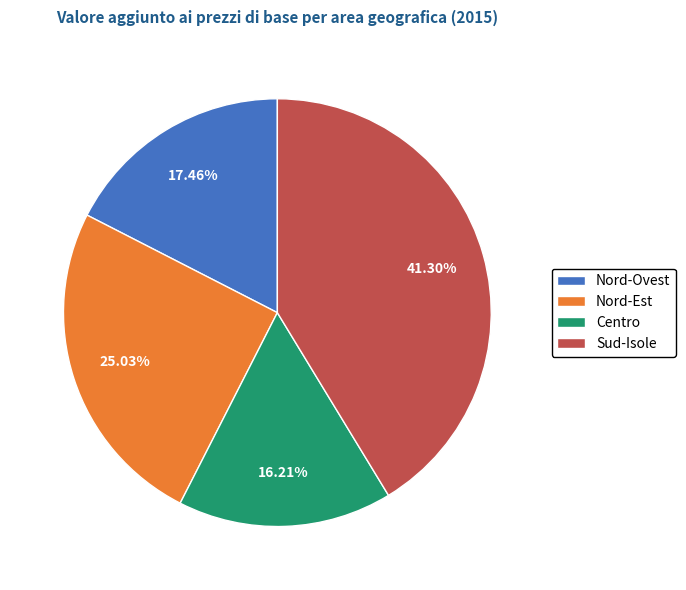

Is it true that Nord-Est is 13% of the pie?

False